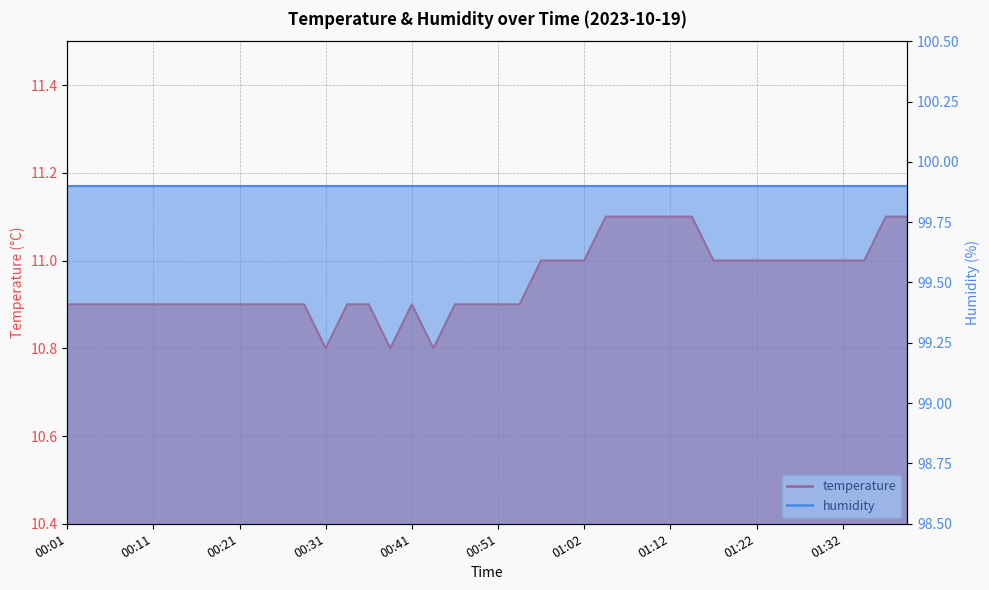

What is the change in value from 01:02 to 01:04?

+0.1